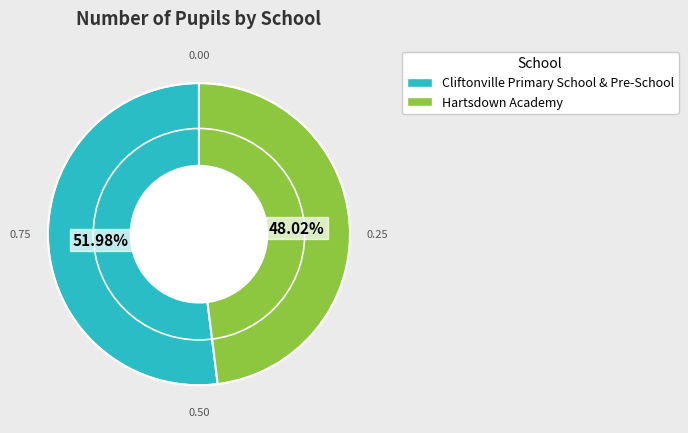

How many segments does this pie chart have?

2